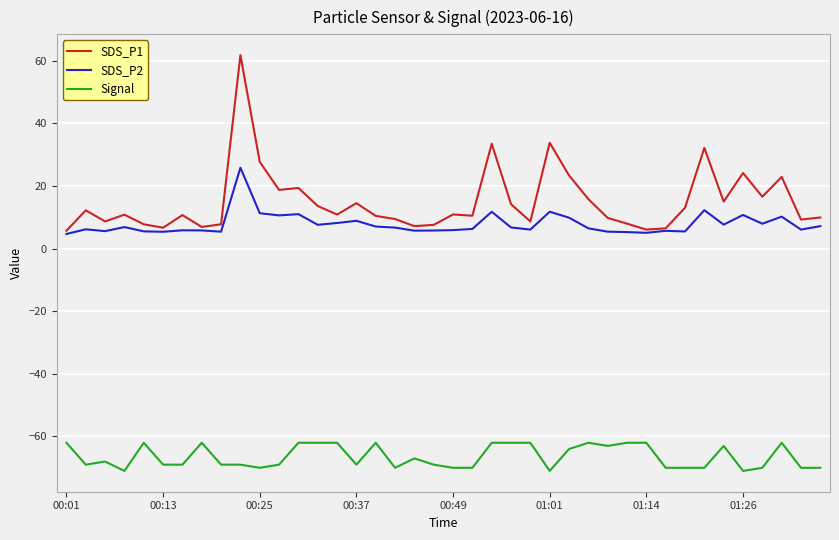

Which series has the largest total across all categories?

SDS_P1